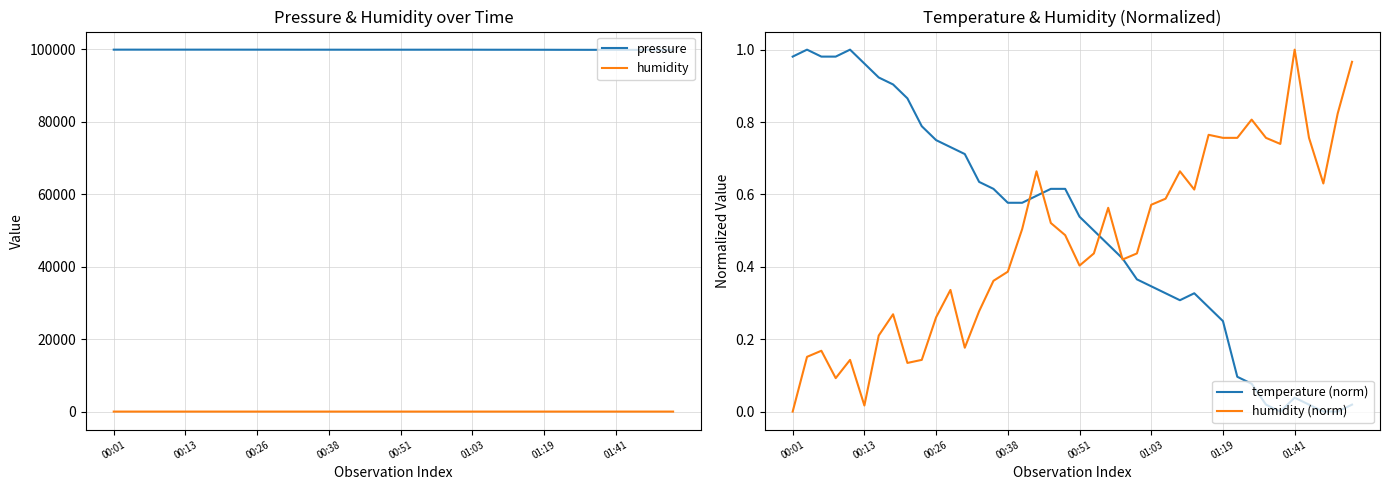

At which category does temperature (norm) reach its first local valley?

27